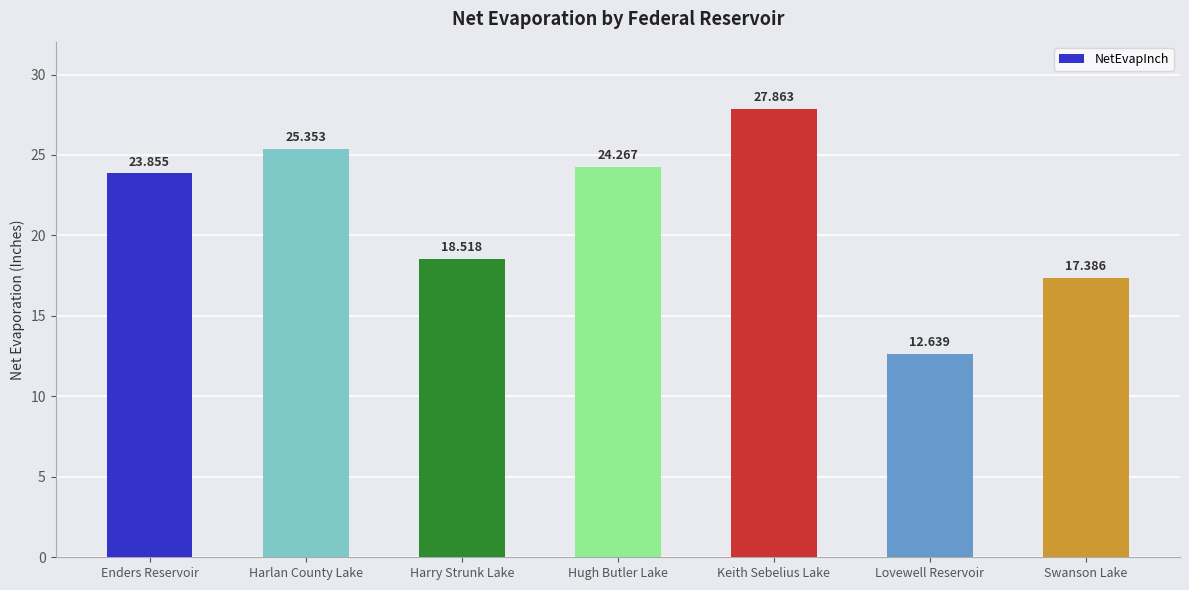

The value at Harlan County Lake is 25.4. True or false?

True